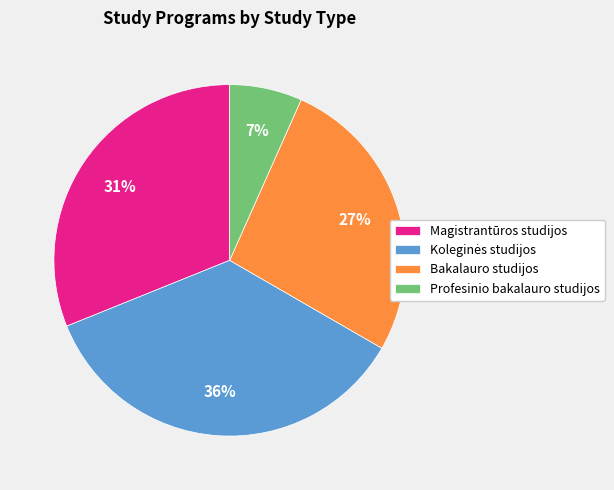

To the nearest percent, what is the average slice percentage?

25%